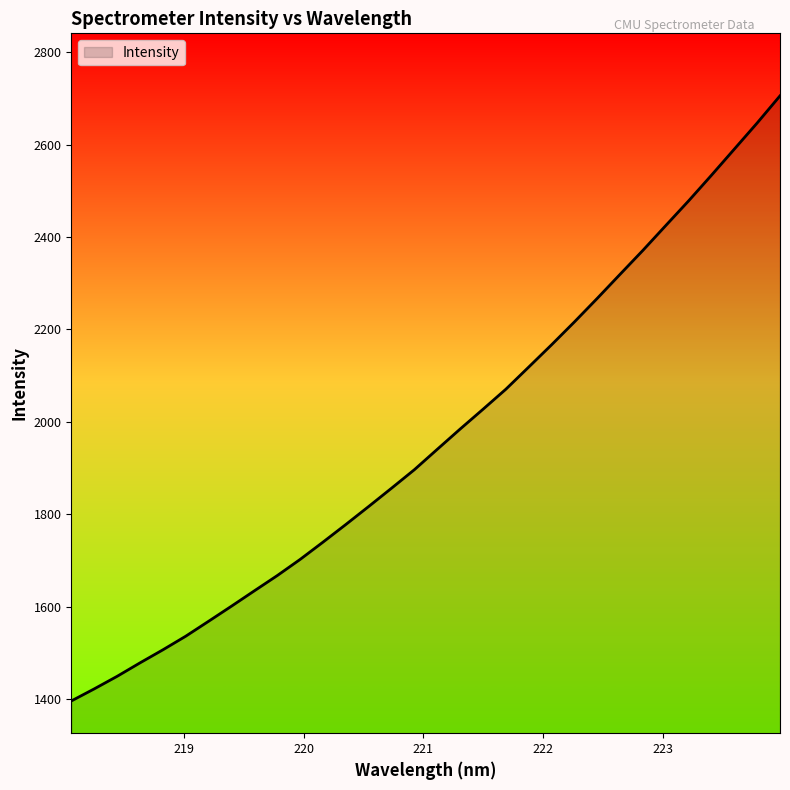

Reading left to right, list all the values displayed in this chart.

1395.7	1421.8	1449.0	1478.1	1506.4	1535.9	1568.3	1600.9	1634.2	1667.2	1702.1	1739.6	1777.8	1816.8	1856.4	1896.6	1940.6	1984.5	2027.3	2070.7	2118.6	2166.9	2216.4	2267.4	2319.6	2371.4	2425.1	2478.5	2534.0	2590.5	2647.0	2705.8